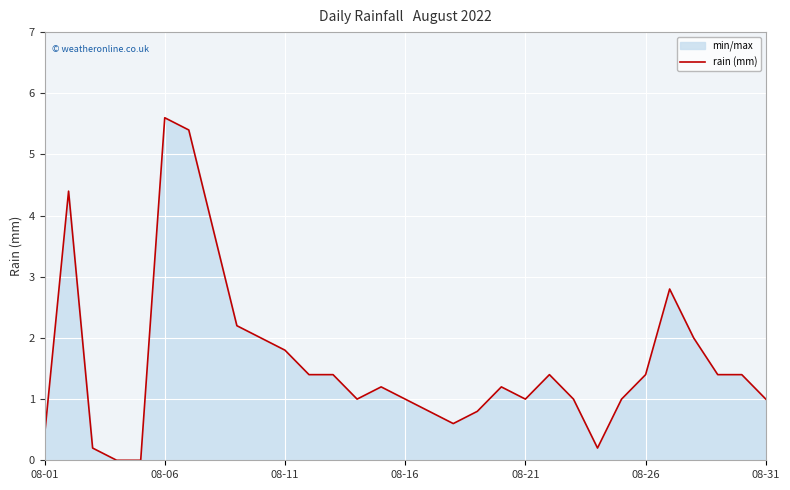

How many lines are shown in the chart?

1